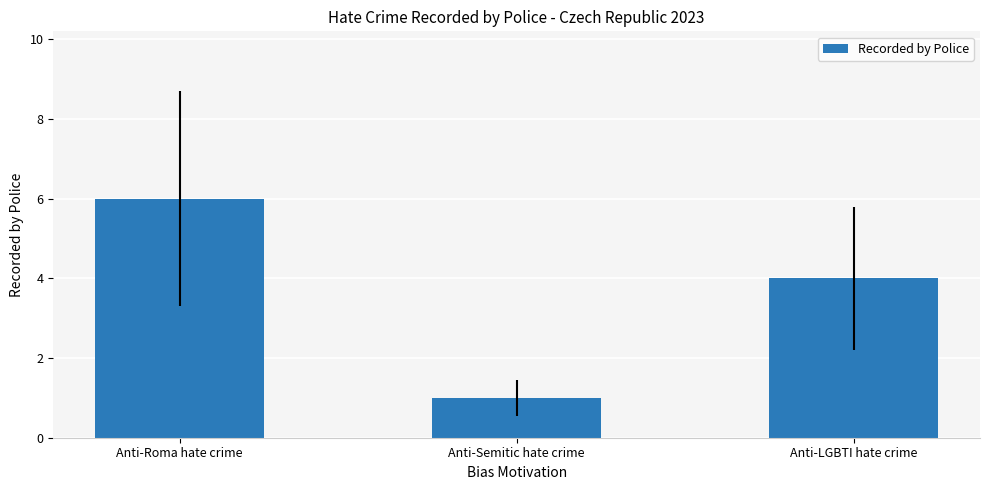

At which label does the data first exceed 4?

Anti-Roma hate crime